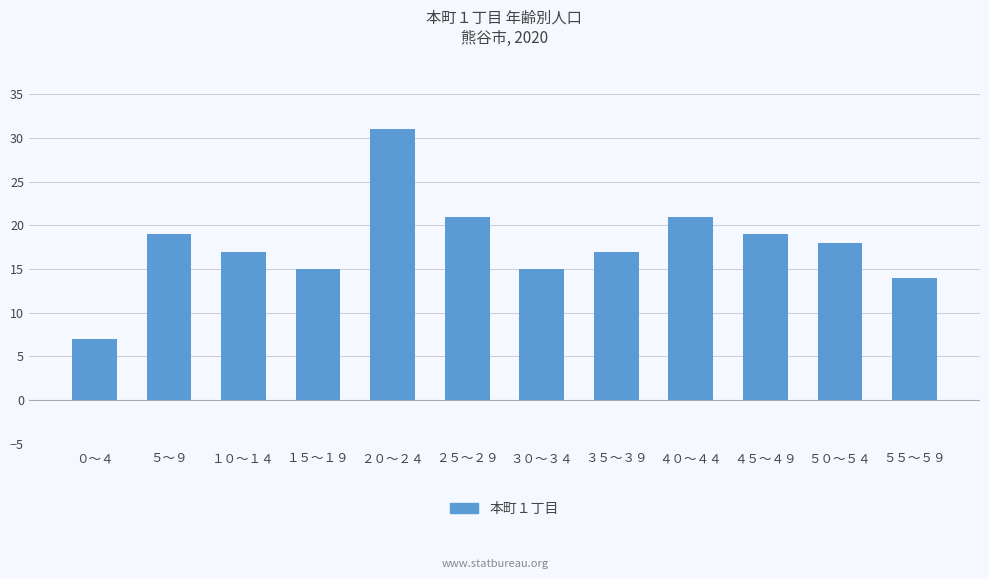

The value at １５～１９ is 15. True or false?

True